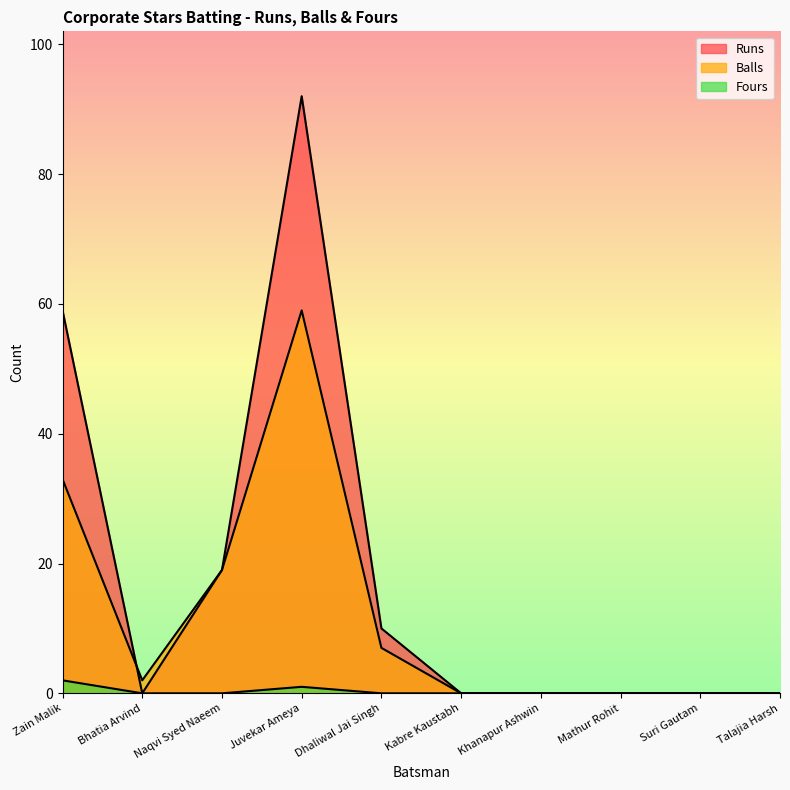

Count the number of categories in the chart.

10